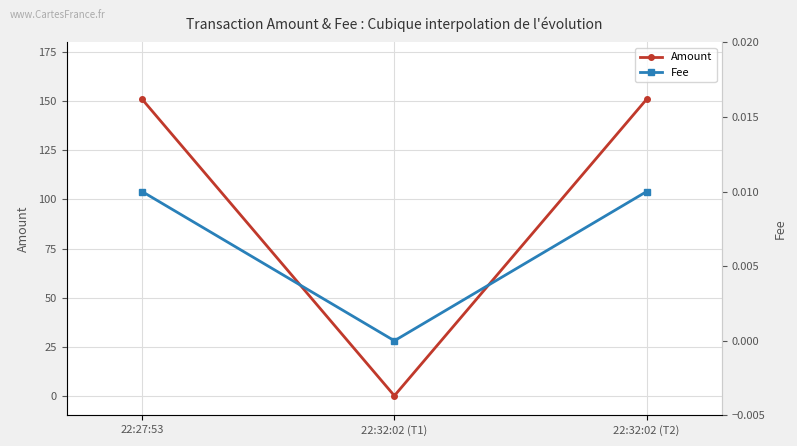

What is the total value across all series at 22:32:02 (T2)?

151.0